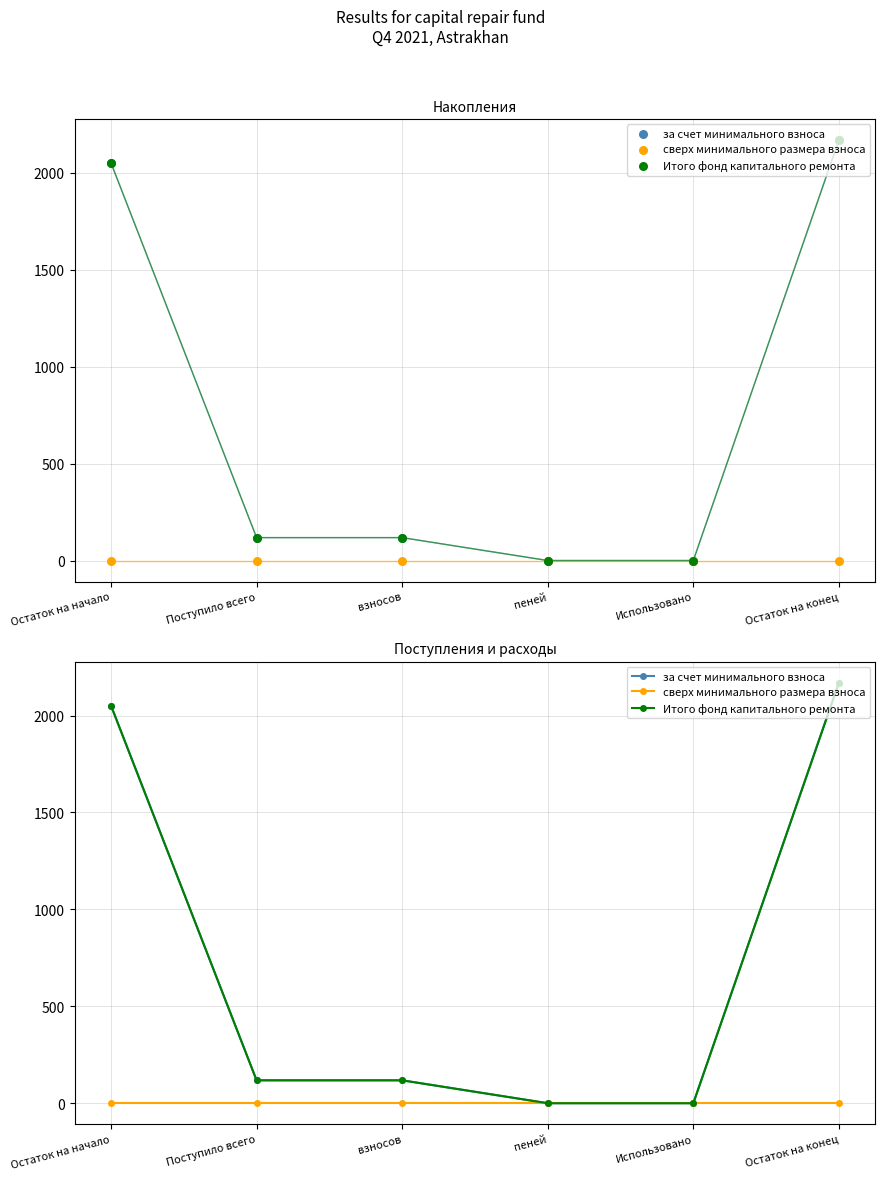

What are all the series names shown in the legend?

за счет минимального взноса, сверх минимального размера взноса, Итого фонд капитального ремонта